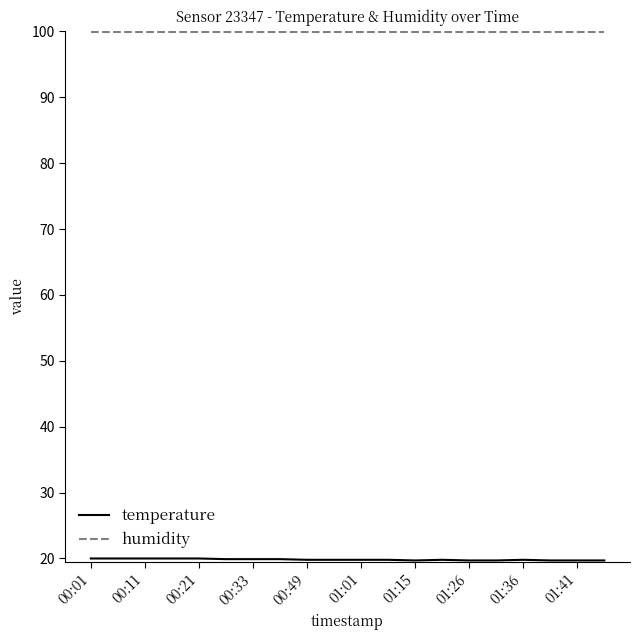

Which series has the largest total across all categories?

humidity